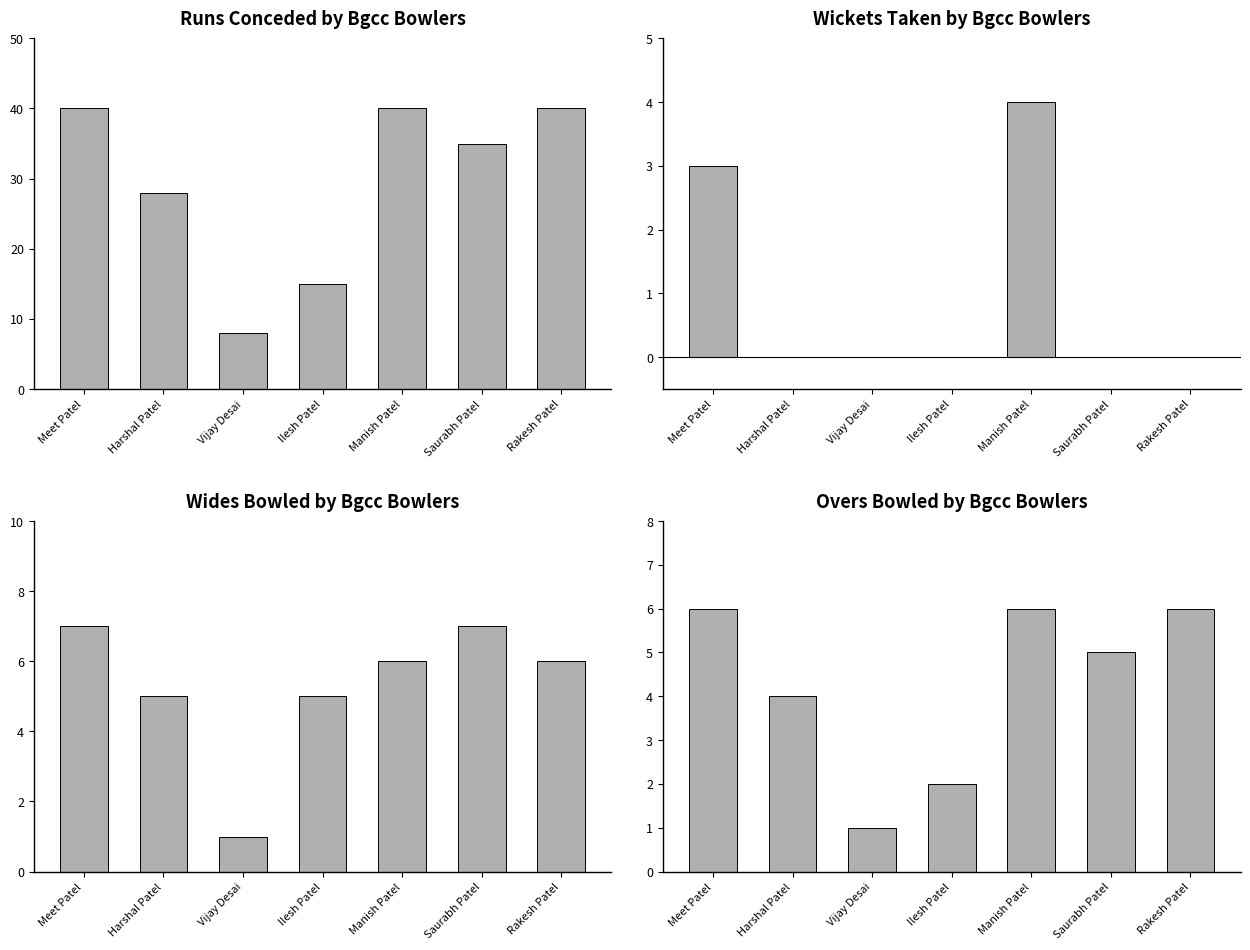

What is the spread (max minus min) of values at Harshal Patel?

28